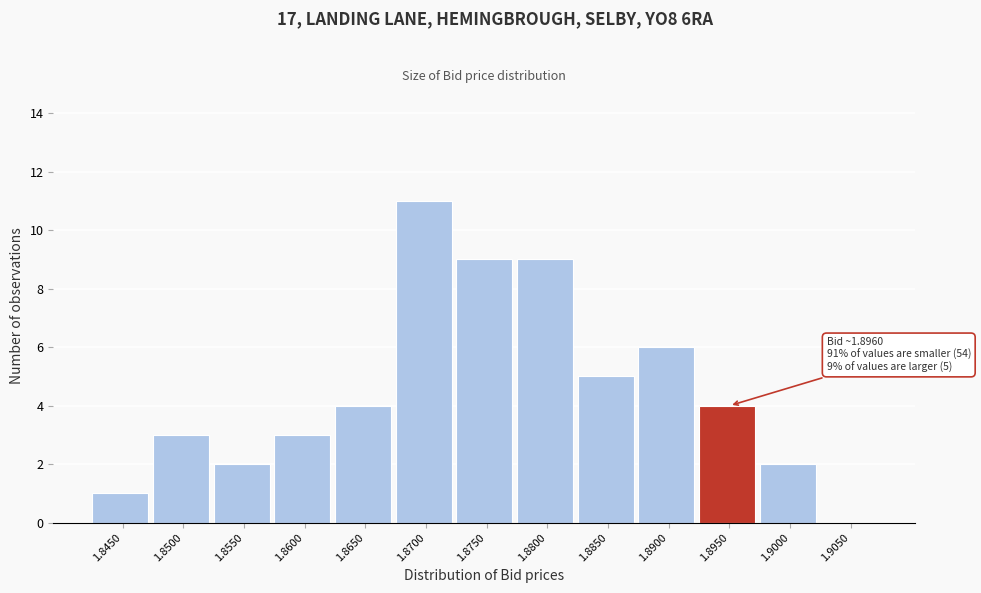

Reading right to left, transcribe all the data shown in this chart.

1.9050=0	1.9000=2	1.8950=4	1.8900=6	1.8850=5	1.8800=9	1.8750=9	1.8700=11	1.8650=4	1.8600=3	1.8550=2	1.8500=3	1.8450=1